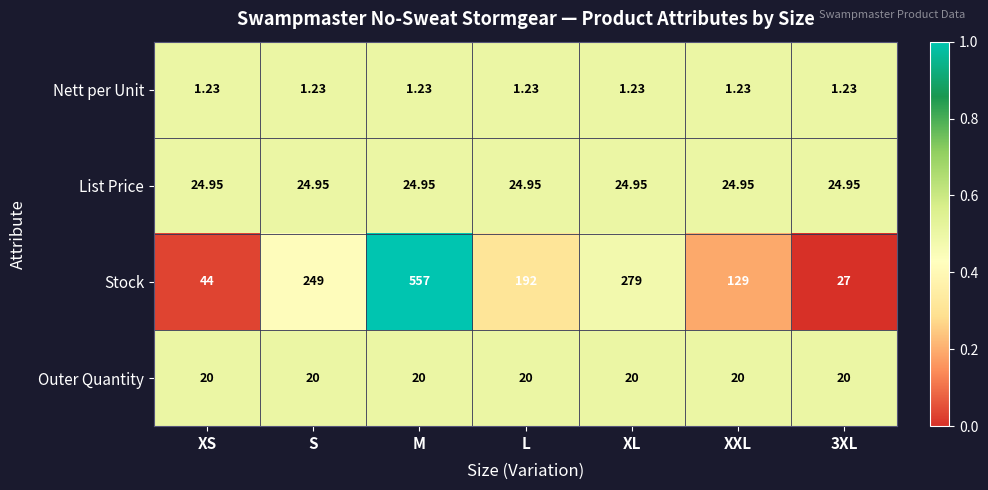

Which series has the widest spread of values?

Stock